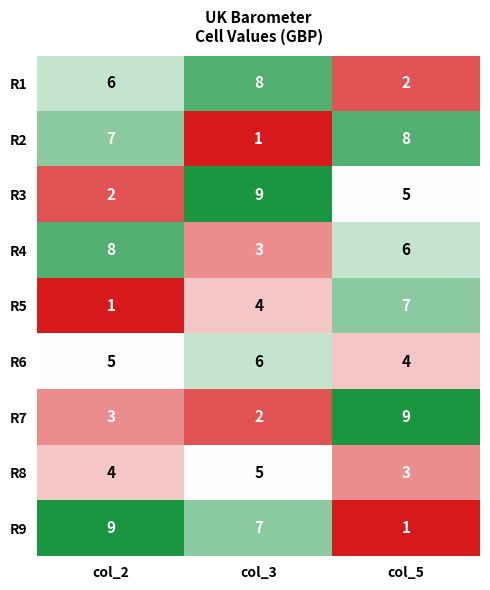

Read the R6 value at col_3.

6